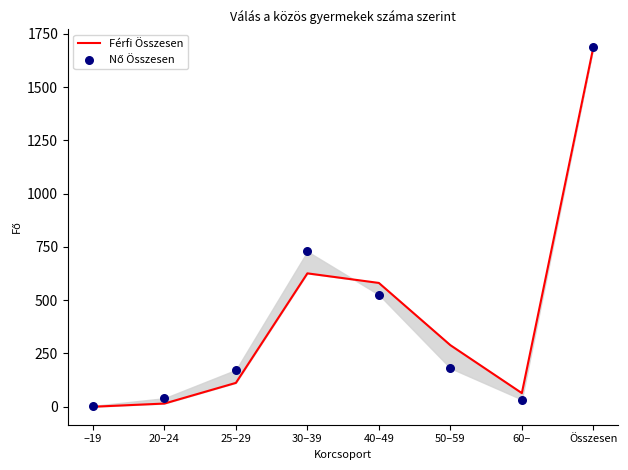

Is the value of Nő Összesen at –19 greater than the value of Férfi Összesen at 25–29?

No